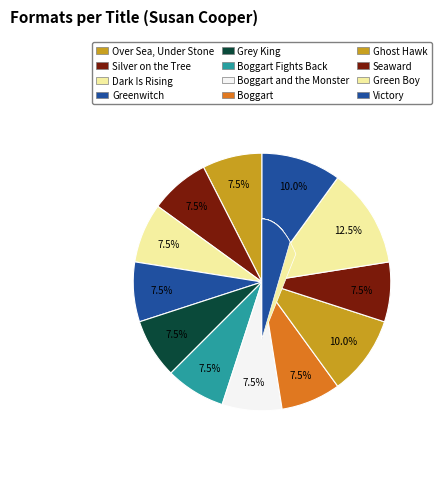

Does Green Boy account for over 50% of the chart?

No